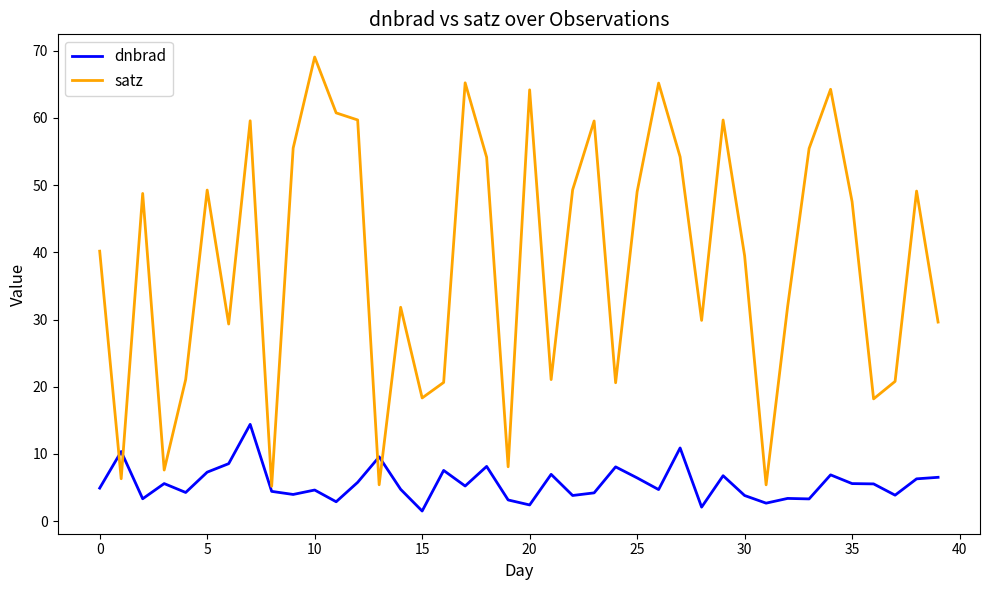

Rank the series by their average value, from highest to lowest.

satz, dnbrad